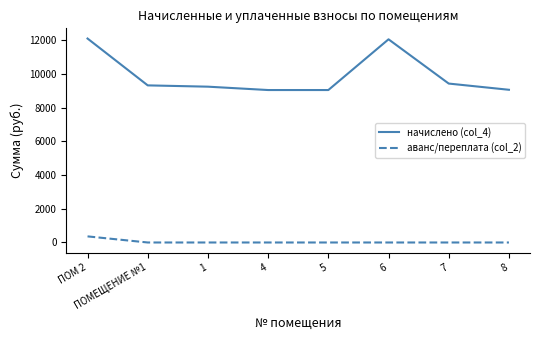

Which category has the highest value in the аванс/переплата (col_2) series?

ПОМ 2